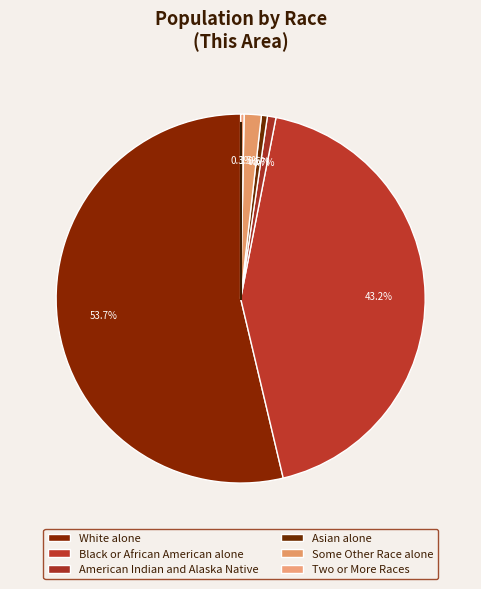

Approximately how many times larger is the value at White alone compared to Some Other Race alone?

35.9